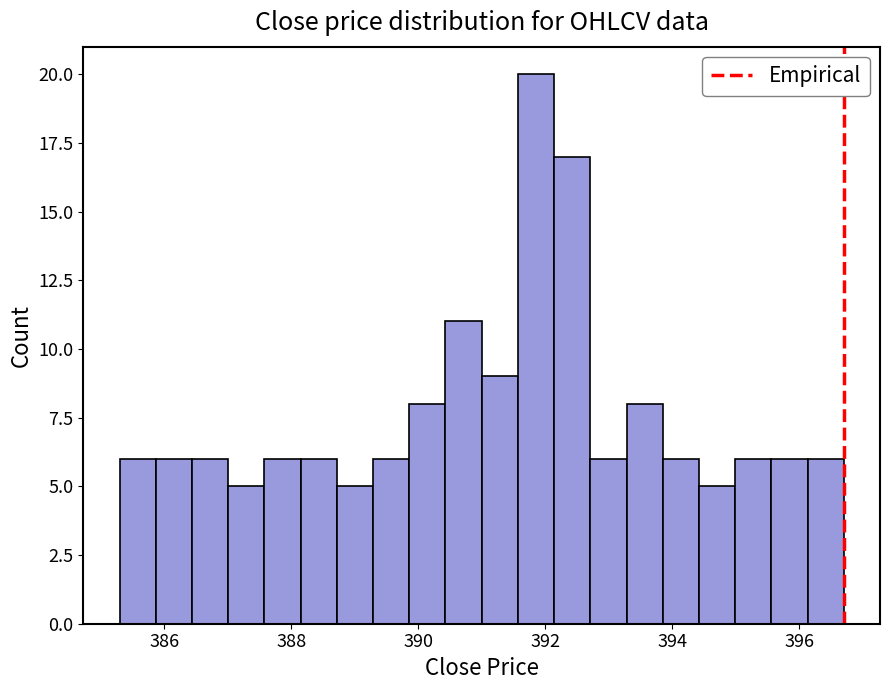

Read against the x-axis, roughly where is the centre of the tallest bar?

391.8